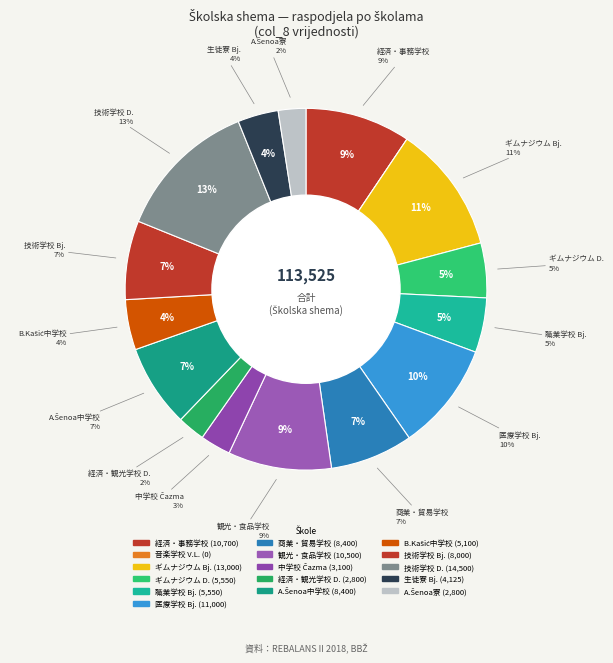

The Tehnička škola Bjelovar slice represents 16% of the pie. True or false?

False